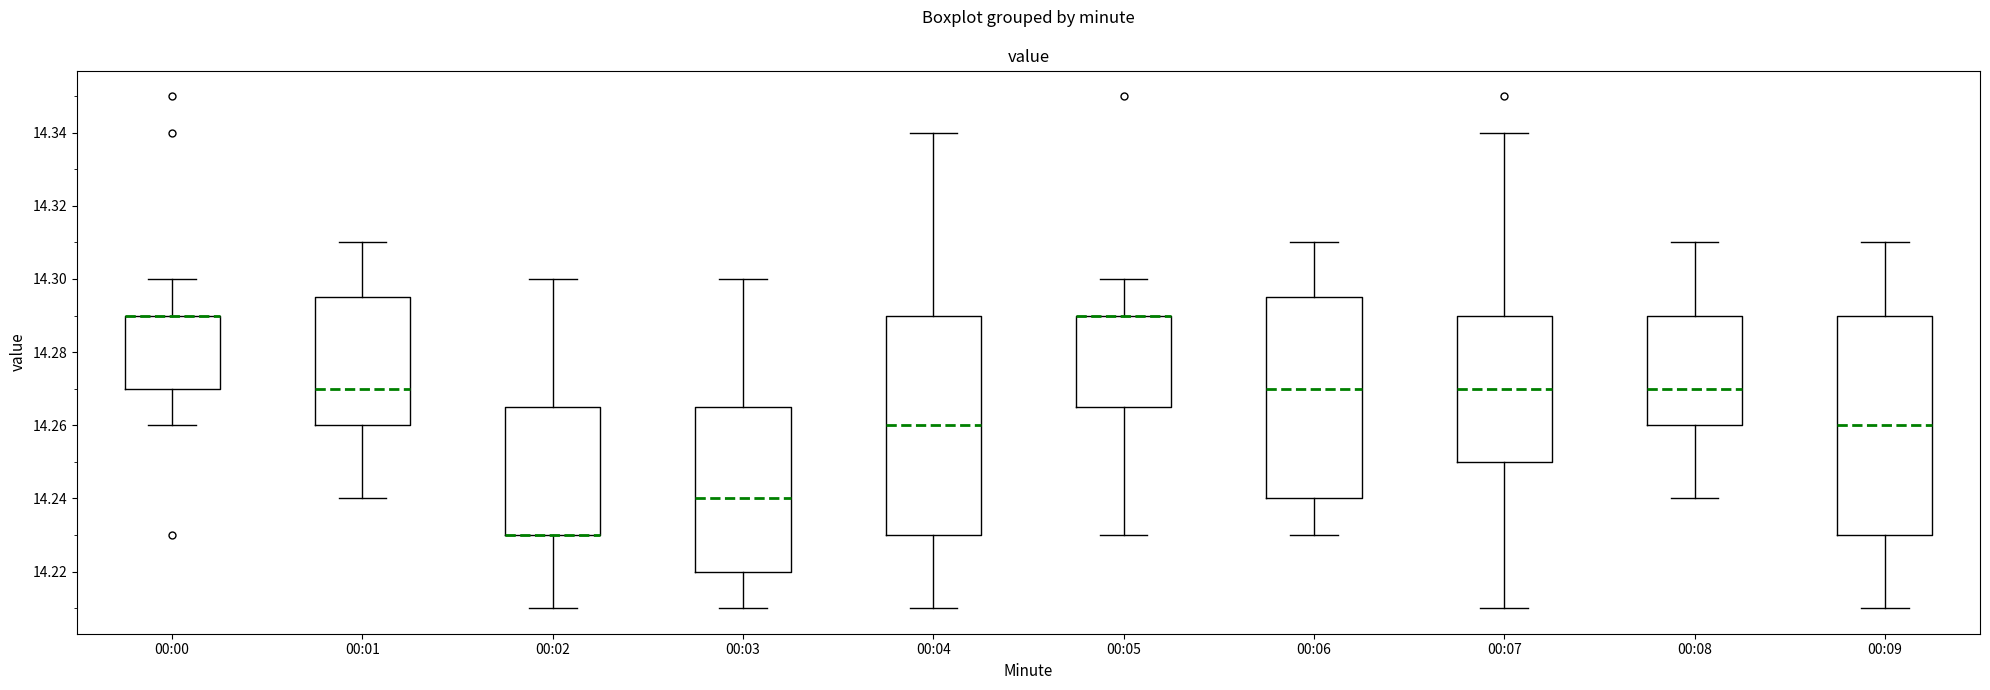

Reading left to right, transcribe this box plot: for each box, give where its median line is, the range the box spans, and where its two whiskers end, as read against the y-axis. The values are not printed on the chart, so give them approximately, as read against the axis.

00:00: median 14.290 (drawn on the box's upper edge), box 14.270 to 14.290, whiskers 14.260 to 14.300
00:01: median 14.270, box 14.260 to 14.296, whiskers 14.240 to 14.310
00:02: median 14.230 (drawn on the box's lower edge), box 14.230 to 14.266, whiskers 14.210 to 14.300
00:03: median 14.240, box 14.220 to 14.266, whiskers 14.210 to 14.300
00:04: median 14.260, box 14.230 to 14.290, whiskers 14.210 to 14.340
00:05: median 14.290 (drawn on the box's upper edge), box 14.266 to 14.290, whiskers 14.230 to 14.300
00:06: median 14.270, box 14.240 to 14.296, whiskers 14.230 to 14.310
00:07: median 14.270, box 14.250 to 14.290, whiskers 14.210 to 14.340
00:08: median 14.270, box 14.260 to 14.290, whiskers 14.240 to 14.310
00:09: median 14.260, box 14.230 to 14.290, whiskers 14.210 to 14.310